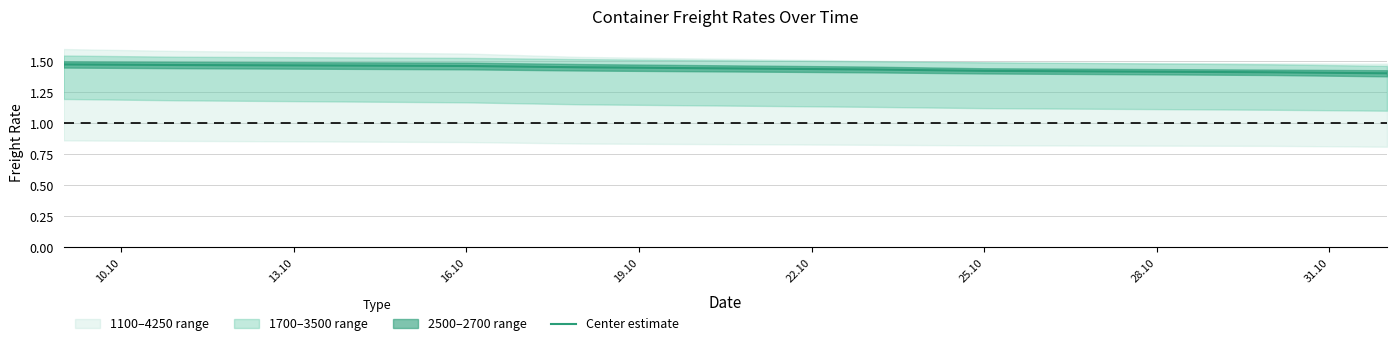

True or false: Center estimate has a value of 0.3 at 25.10.

False